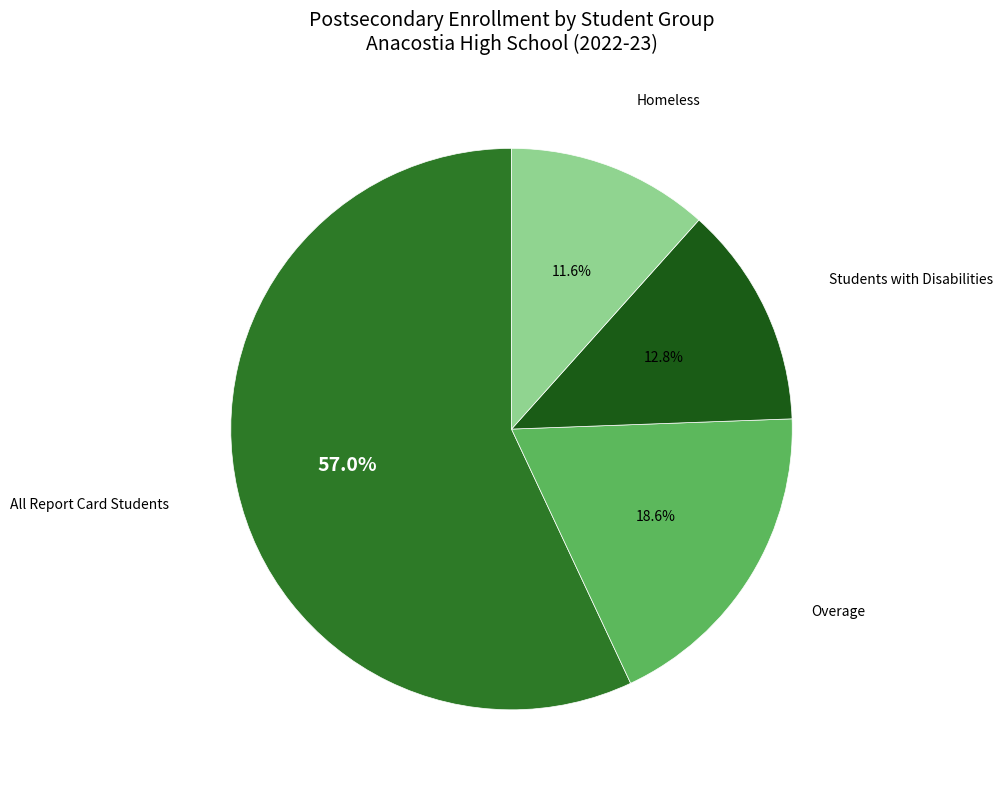

Is there any slice that represents more than half of the pie?

Yes